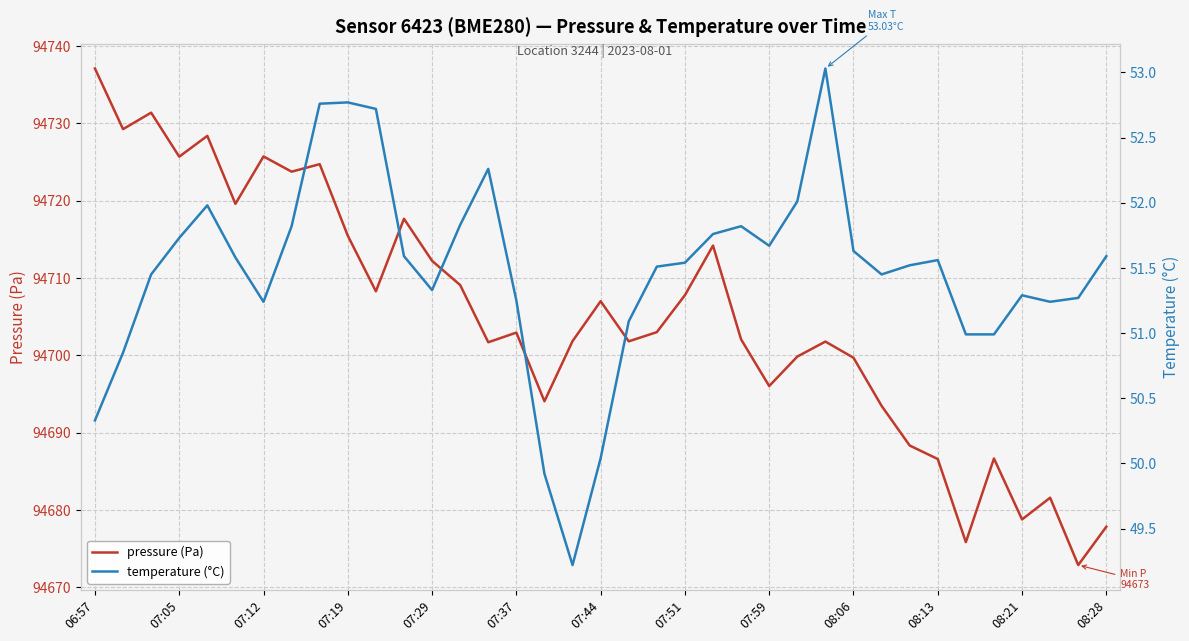

What is the lowest value of the pressure (Pa) series?

94672.9